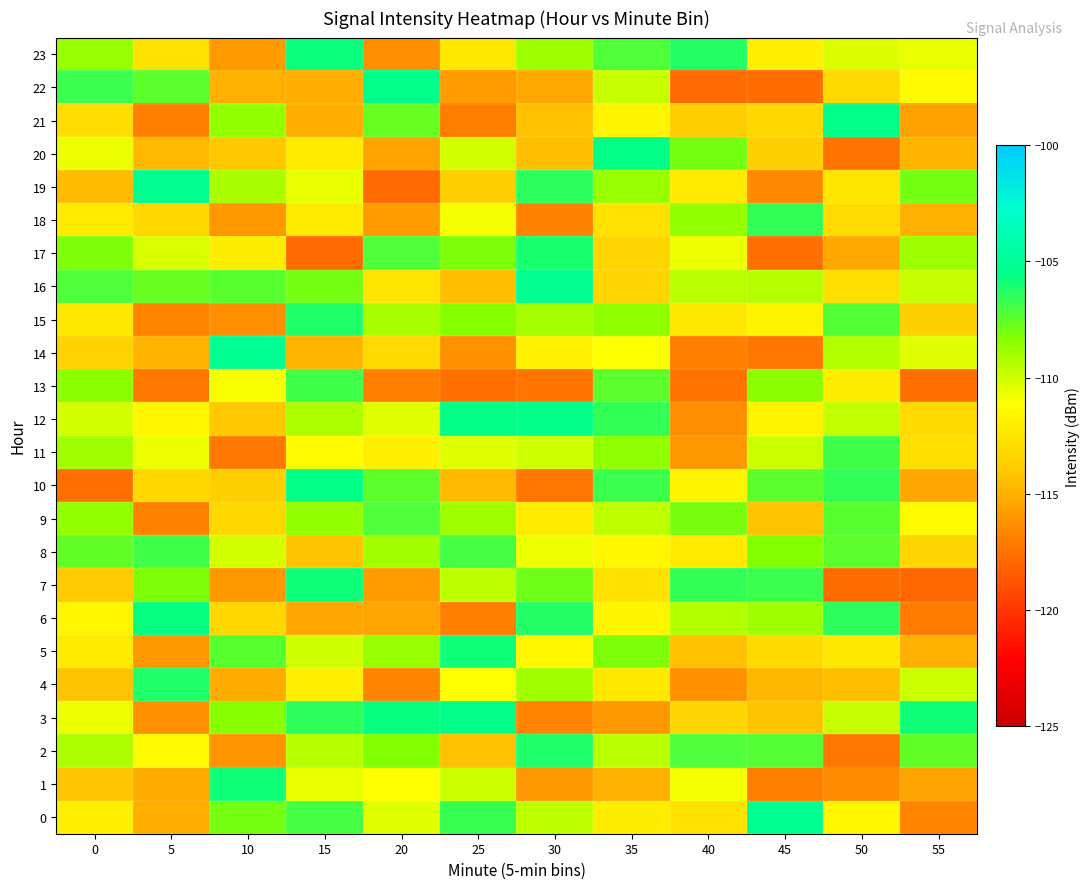

Which series changed the most between 0 and 25?

row_13